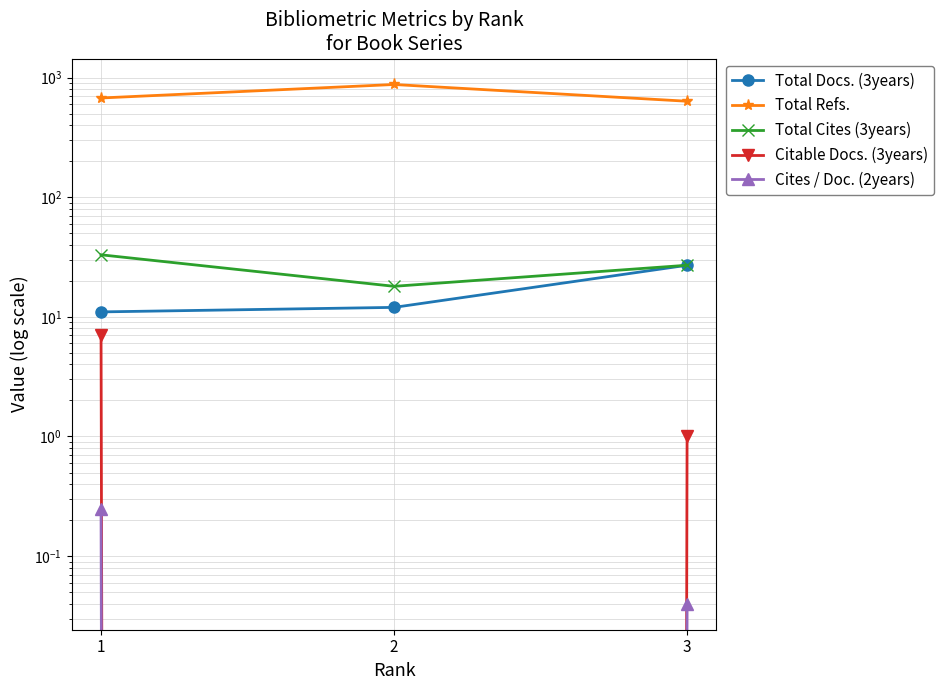

How many Total Cites (3years) values are between 18 and 33?

3